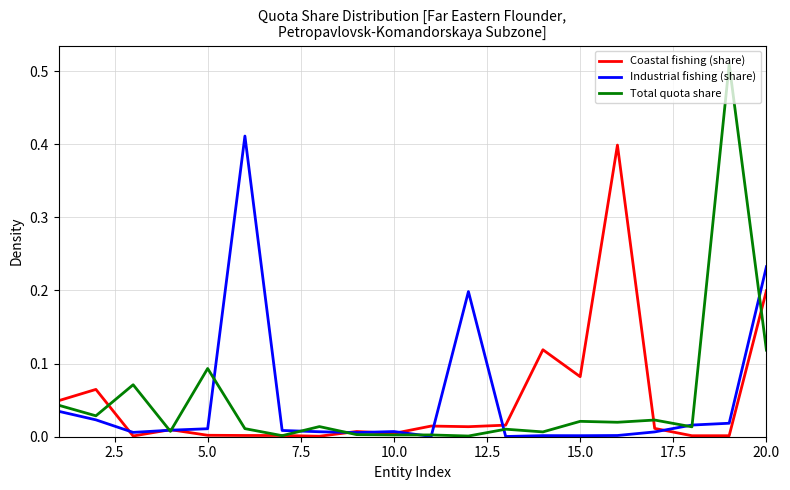

Which series has the widest spread of values?

Total quota share